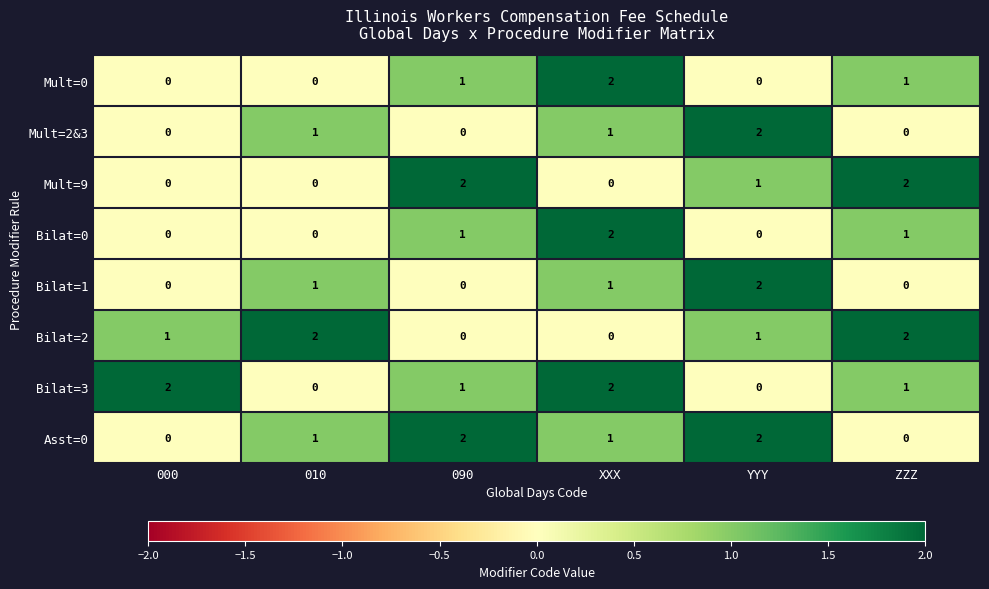

The Bilat=2 series shows 0 at XXX. True or false?

True